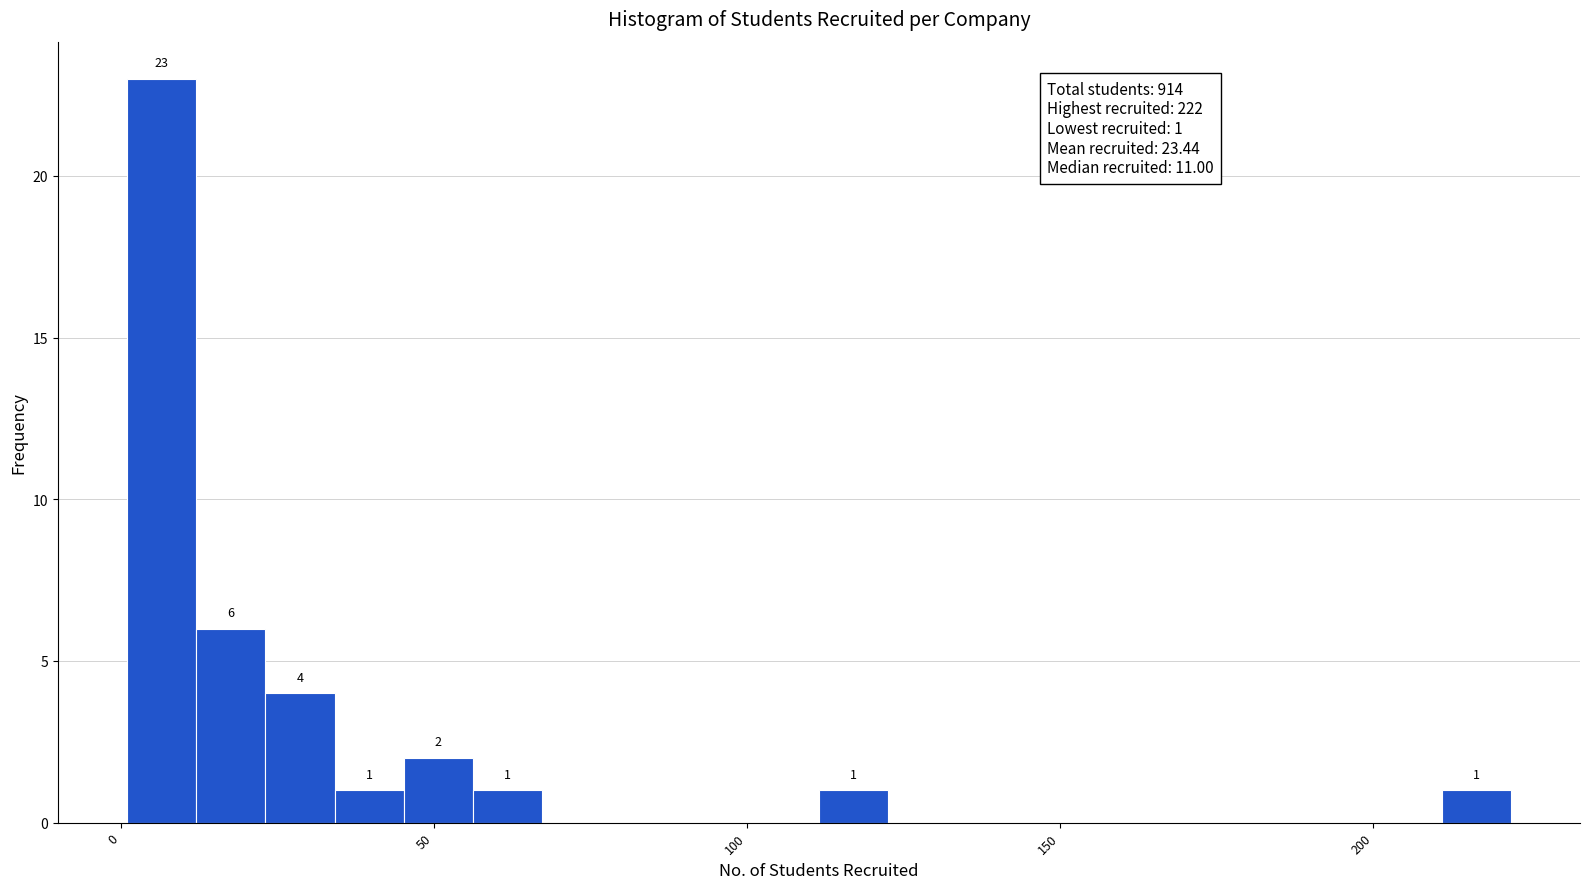

Around what value on the x-axis is the tallest bar? Give the approximate position of its centre, as read against the axis.

5